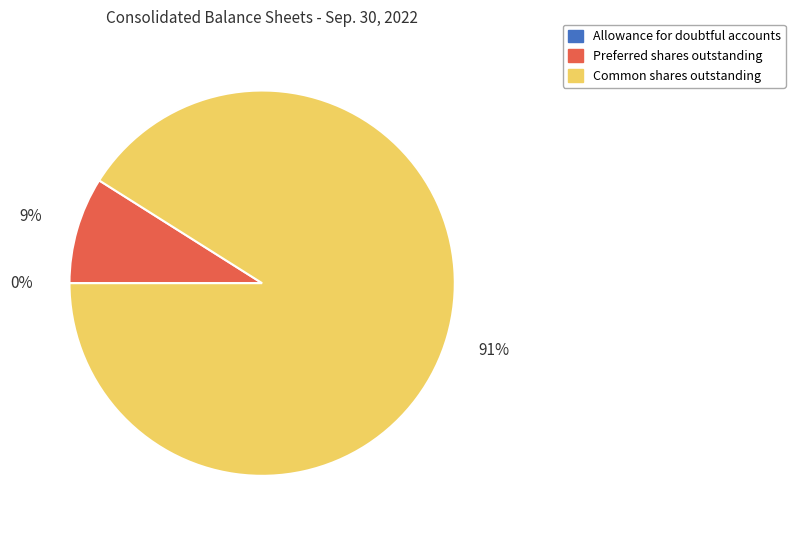

Do Common shares outstanding and Preferred shares outstanding together represent more than half of the pie?

Yes